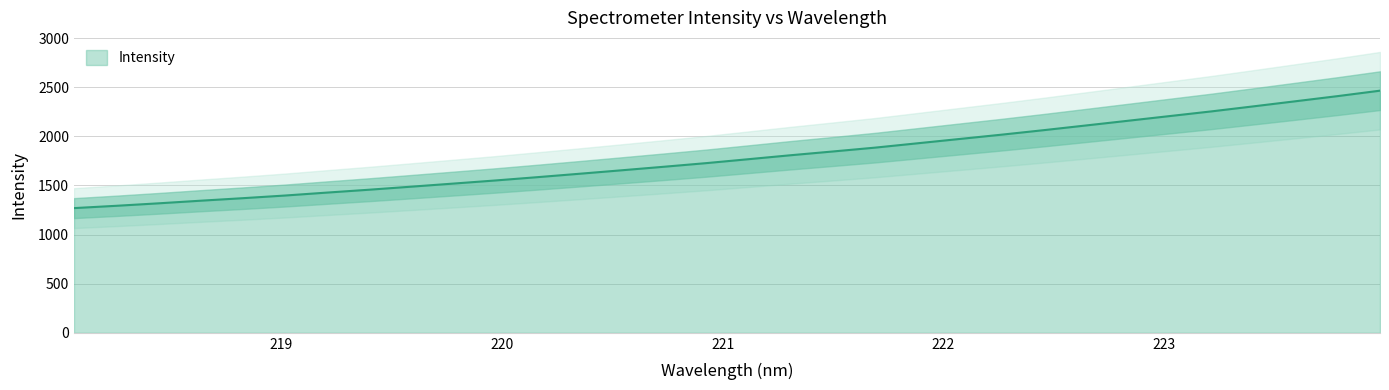

What is the lowest value of the Intensity series?

1269.1